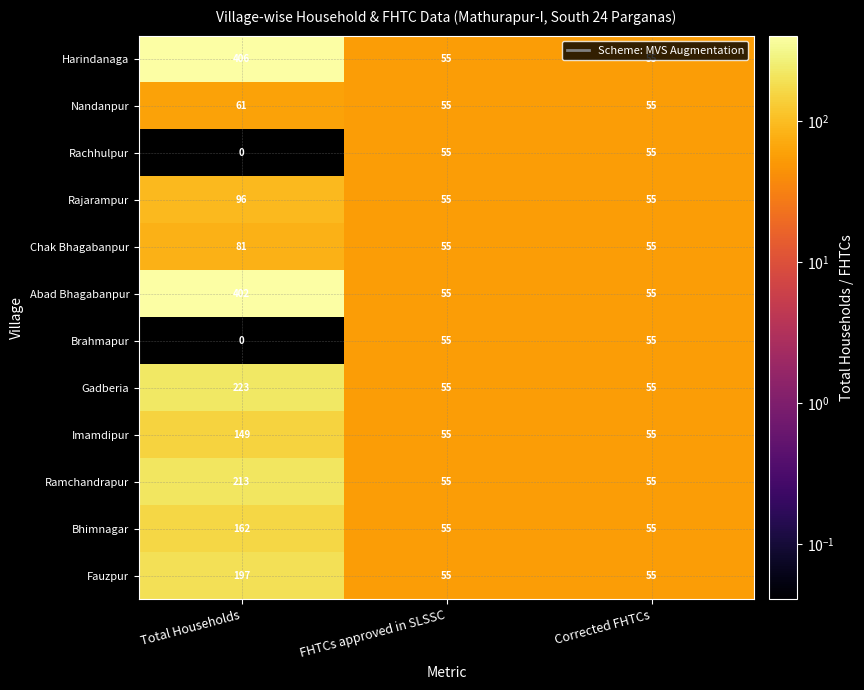

What is the total value across all series at FHTCs approved in SLSSC?

660